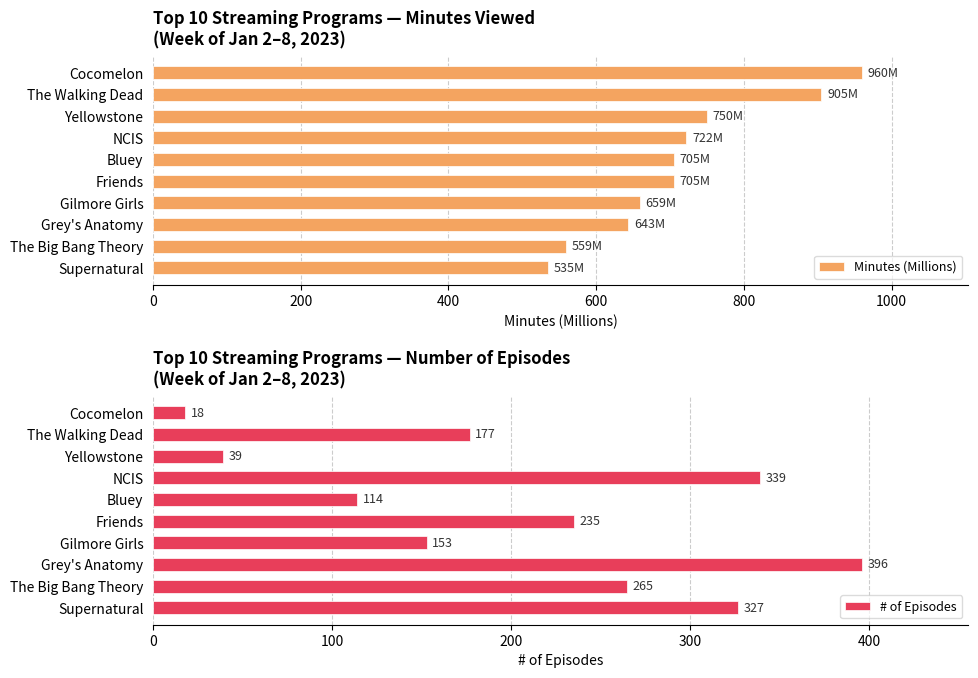

What are all the series names shown in the legend?

Minutes (Millions), # of Episodes